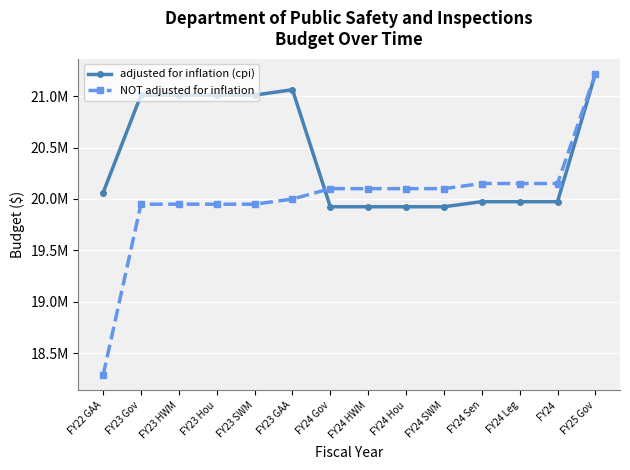

At how many categories does at least one series exceed 20624056?

6